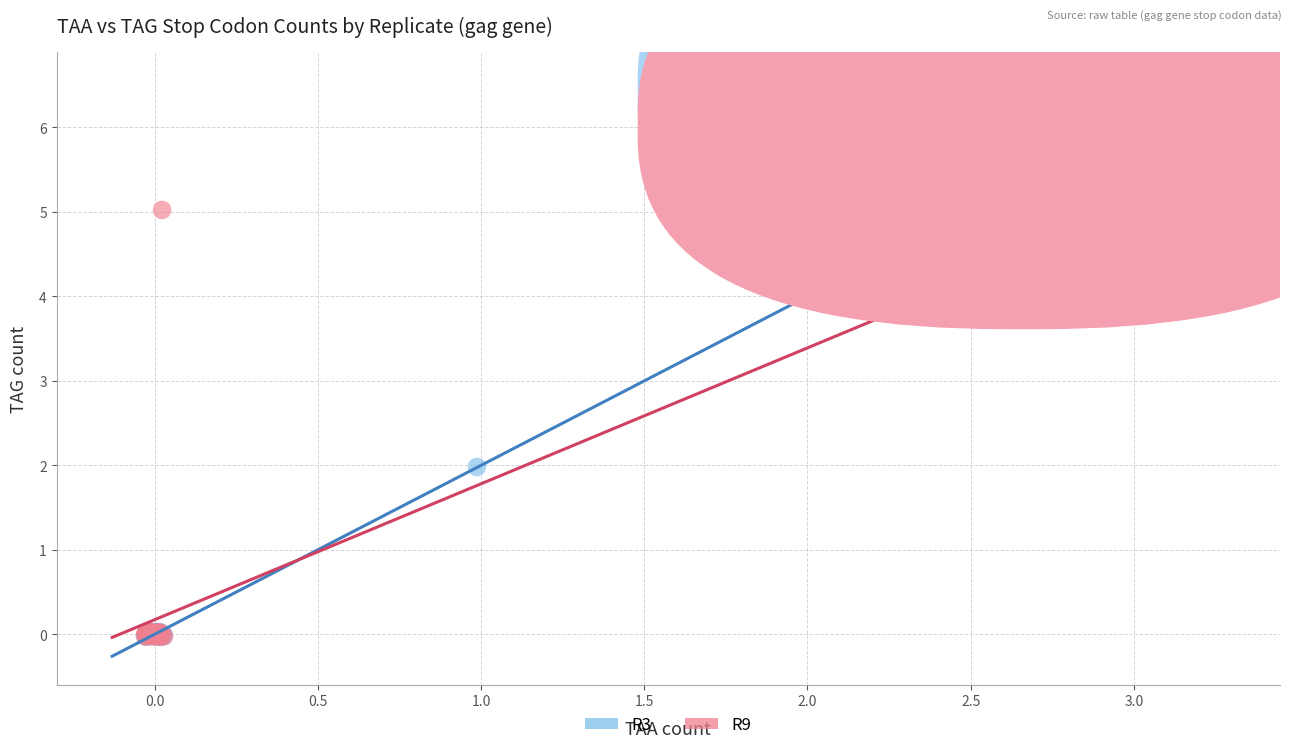

Which series contains the highest Y value?

R9